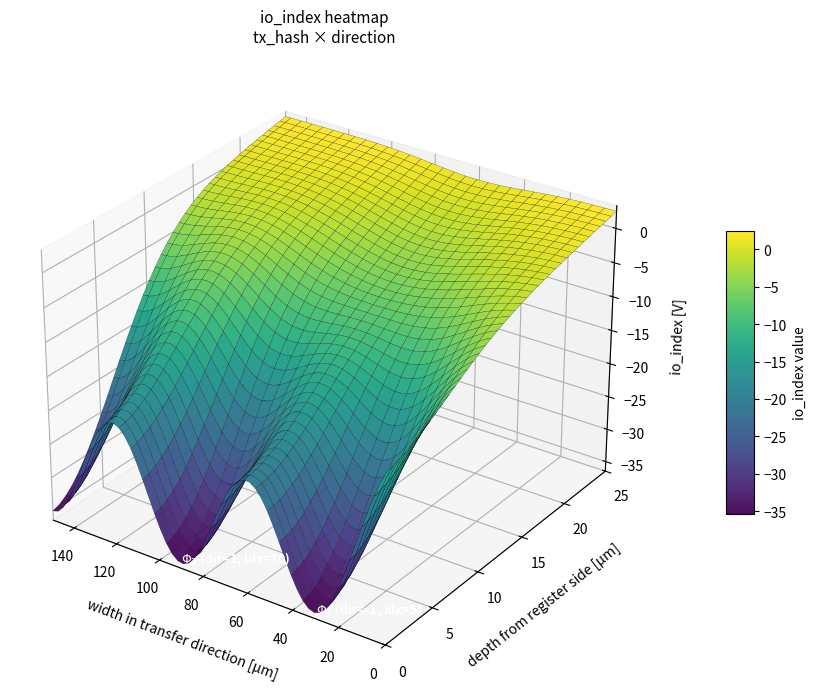

The value of b1d407151d63ecf16364aff86324cd8ad811e63 at io_index is 7. True or false?

False